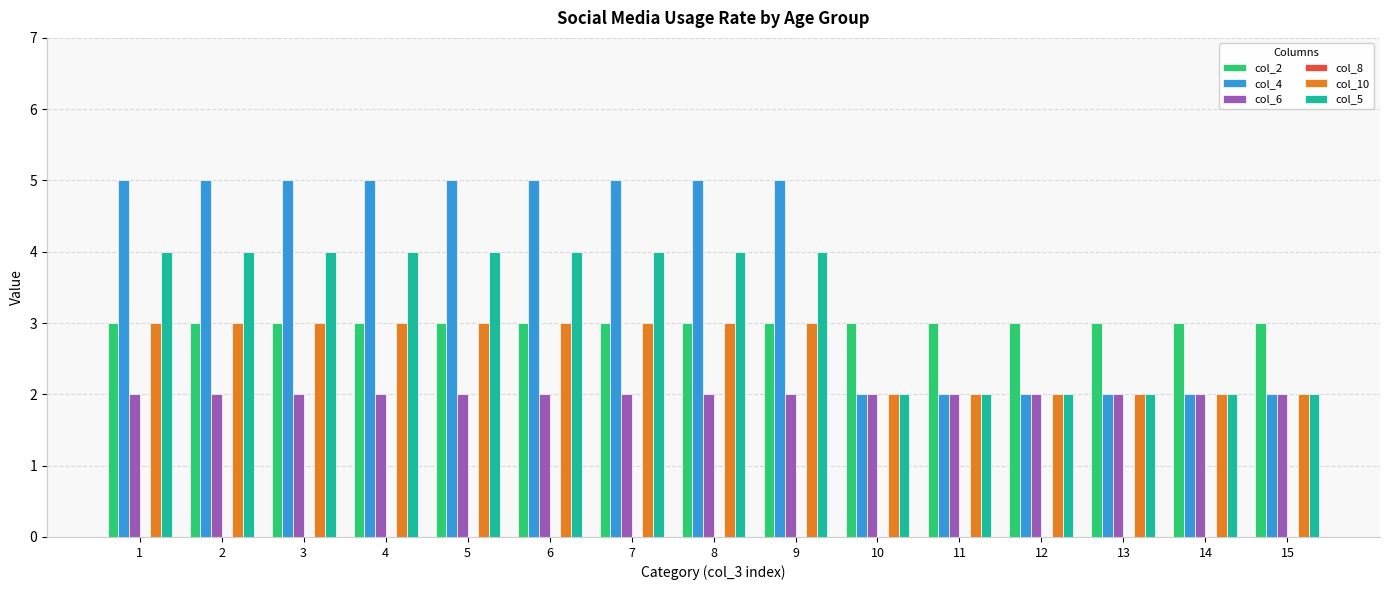

Is it true that col_6 equals 3 at 10?

False